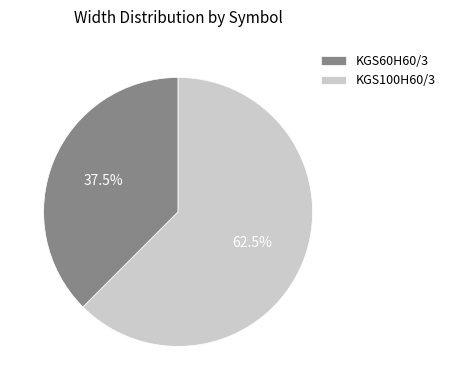

Between KGS60H60/3 and KGS100H60/3, which is larger?

KGS100H60/3